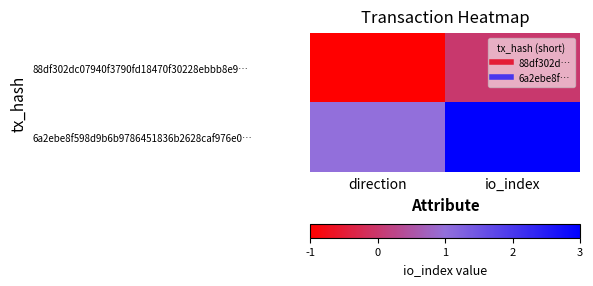

At how many categories does at least one series exceed 2?

1